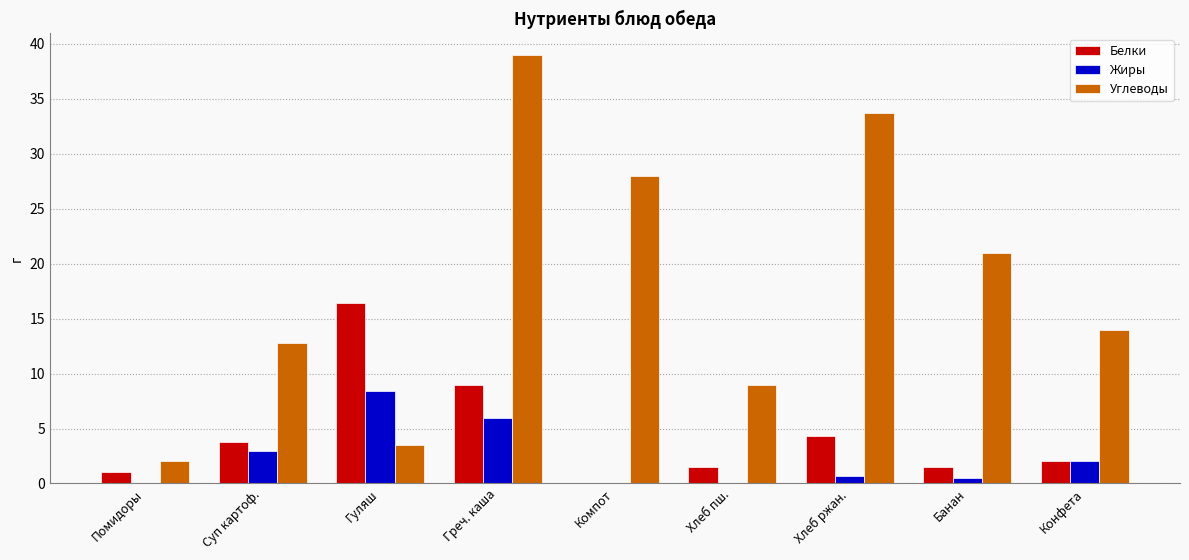

How many series are shown in this chart?

3